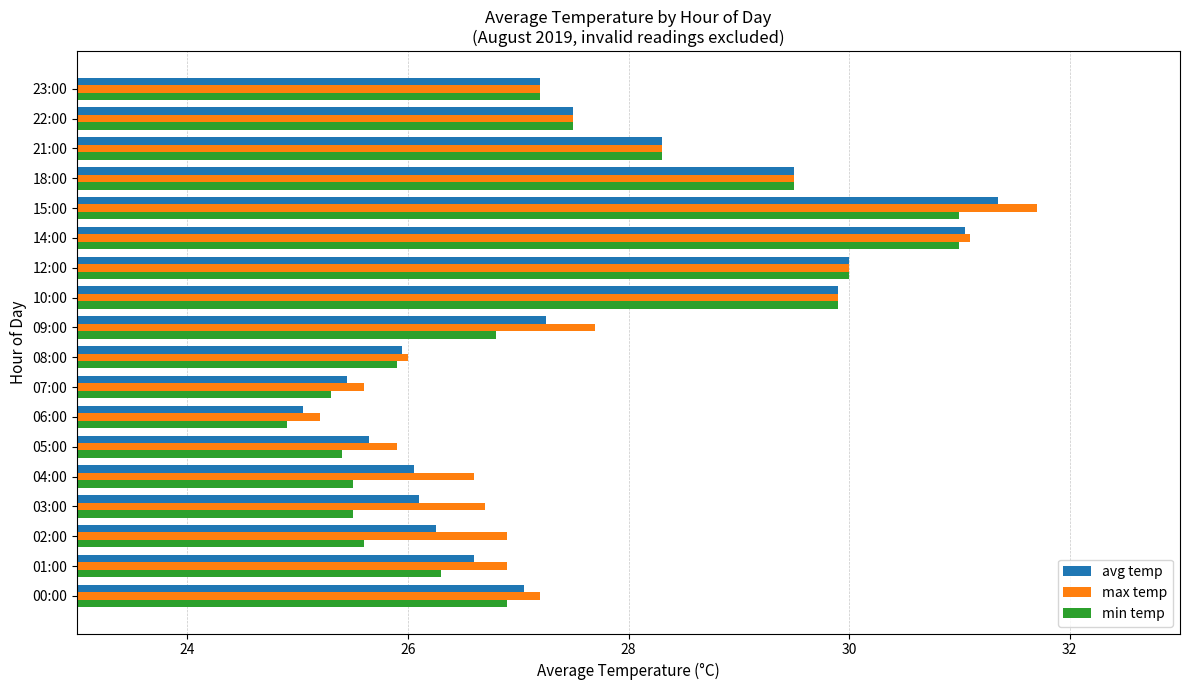

What is the average value of the max temp series?

27.8